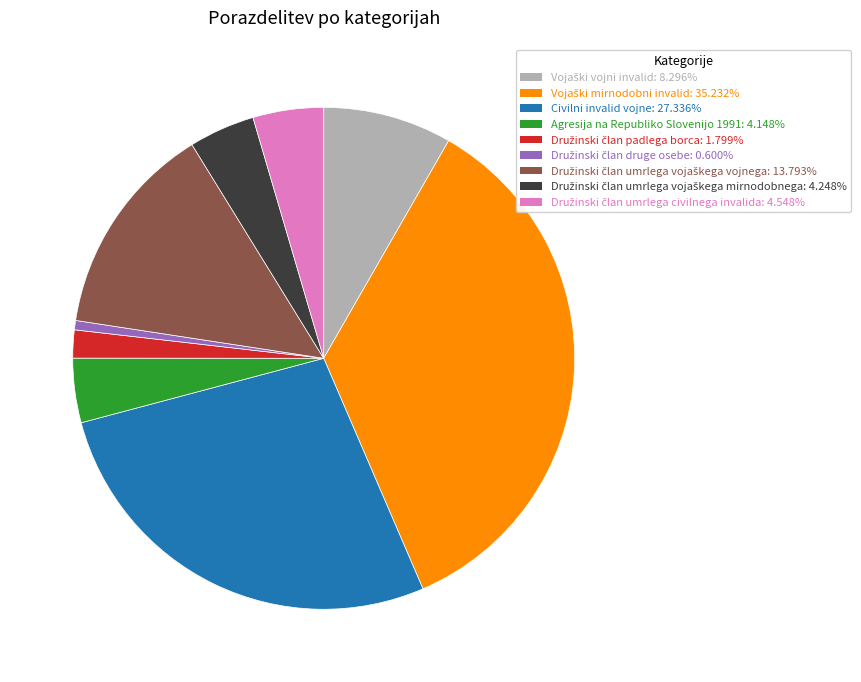

Is there any slice that represents more than half of the pie?

No